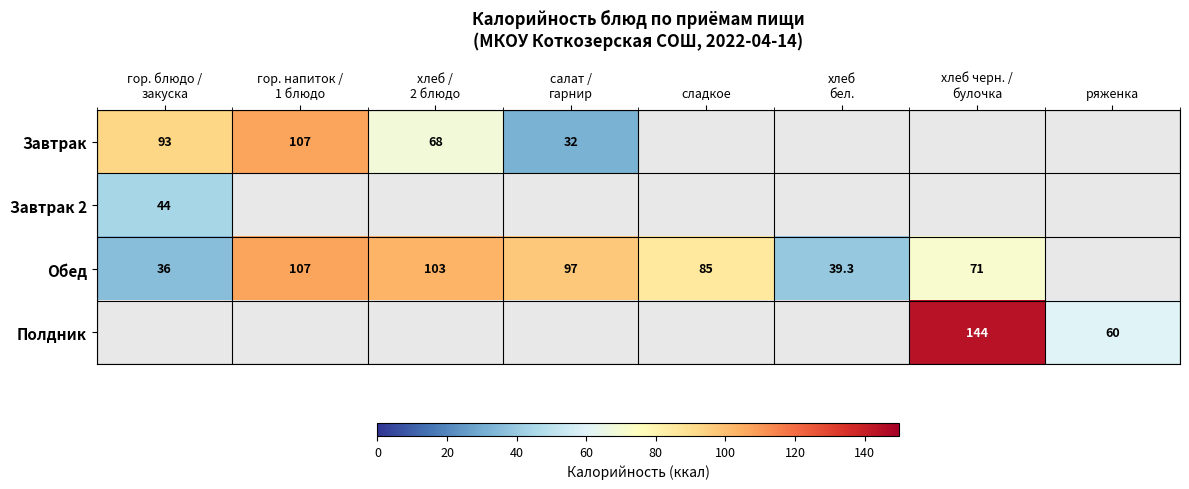

What is the maximum value shown in the chart?

144.0